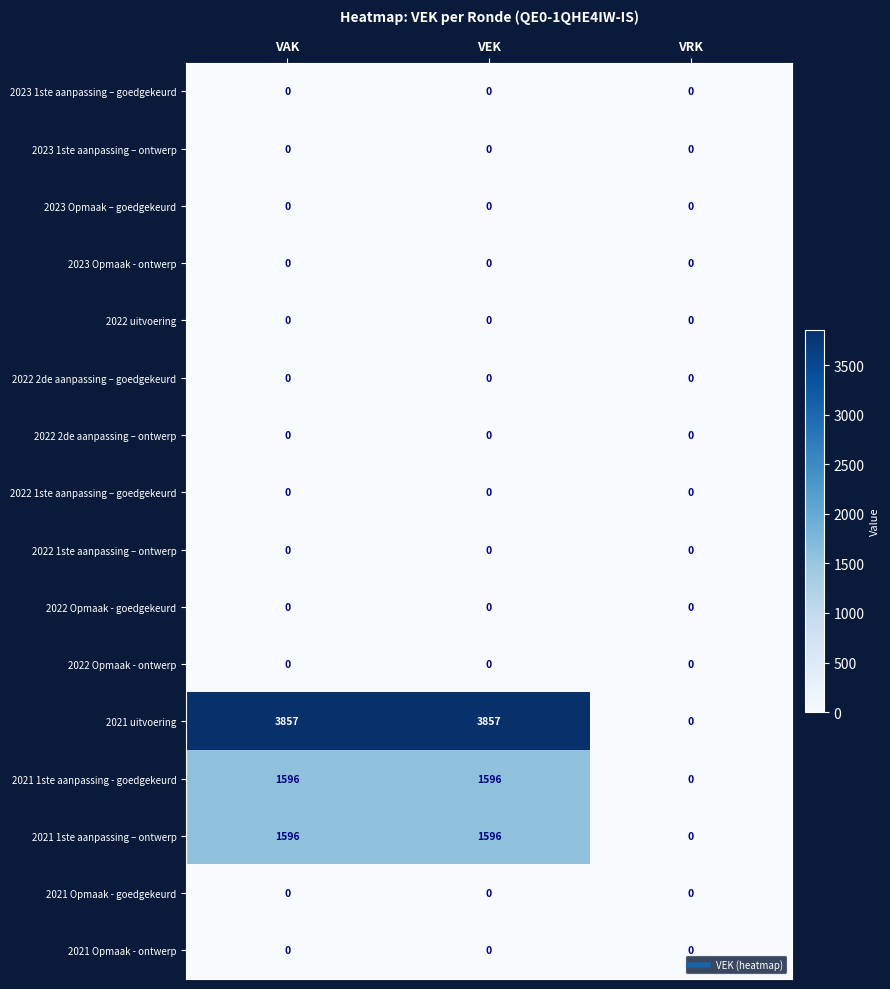

Which series has the widest spread of values?

2021 uitvoering